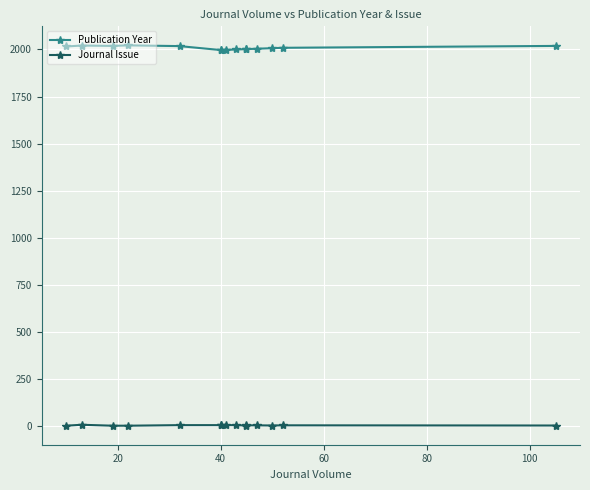

True or false: Journal Issue and Publication Year intersect in this chart.

False